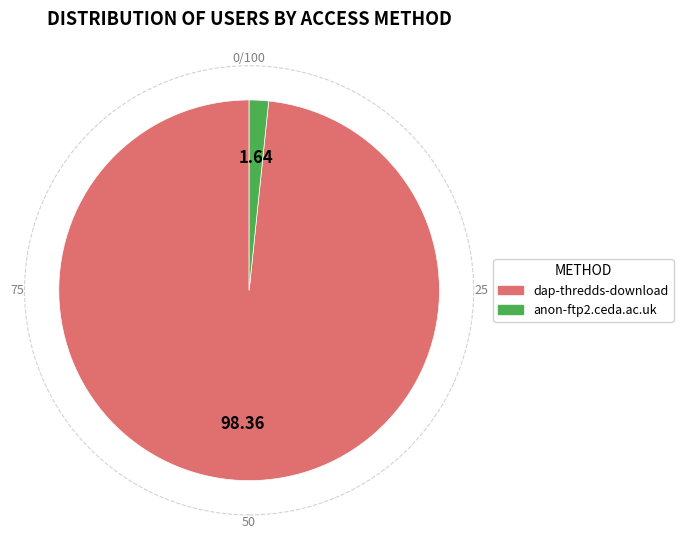

Do anon-ftp2.ceda.ac.uk and dap-thredds-download together represent more than half of the pie?

Yes